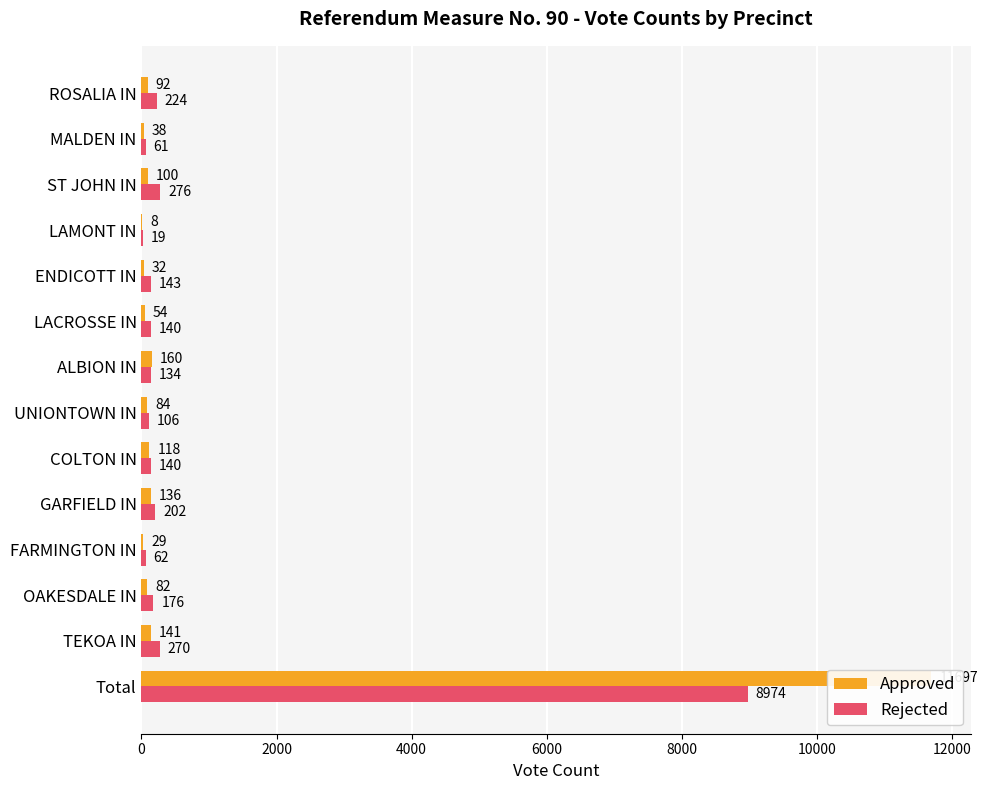

What is the value of the Rejected bar at the 5th from the left?

202